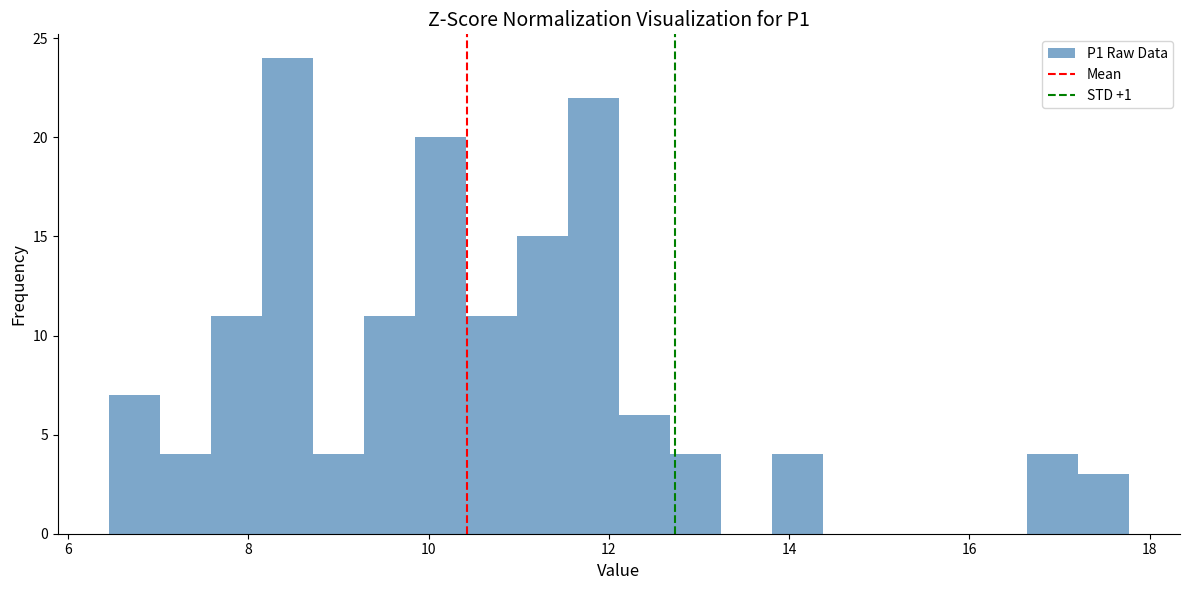

Around what value on the x-axis is the tallest bar? Give the approximate position of its centre, as read against the axis.

8.4